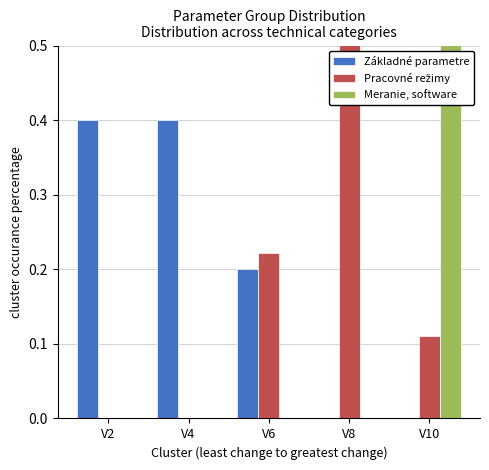

What is the highest value of the Základné parametre series?

0.4